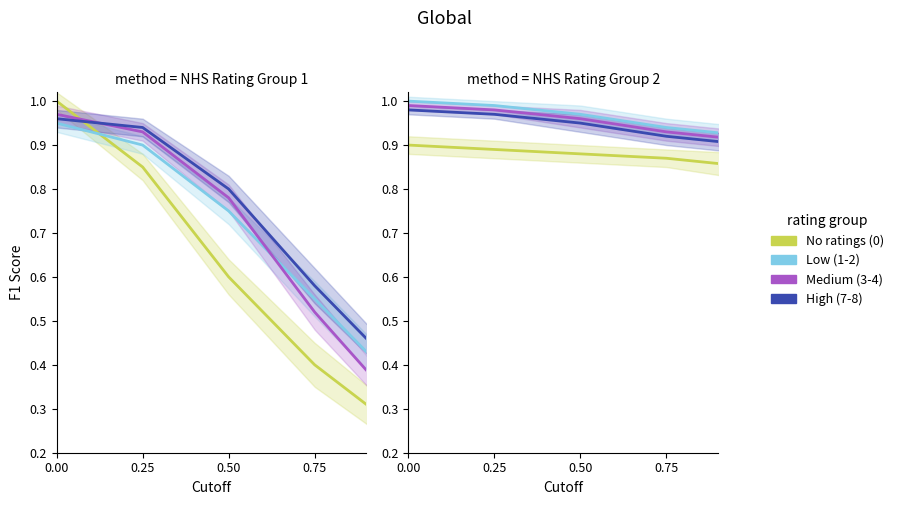

What is the maximum value for Low (1-2)?

1.0